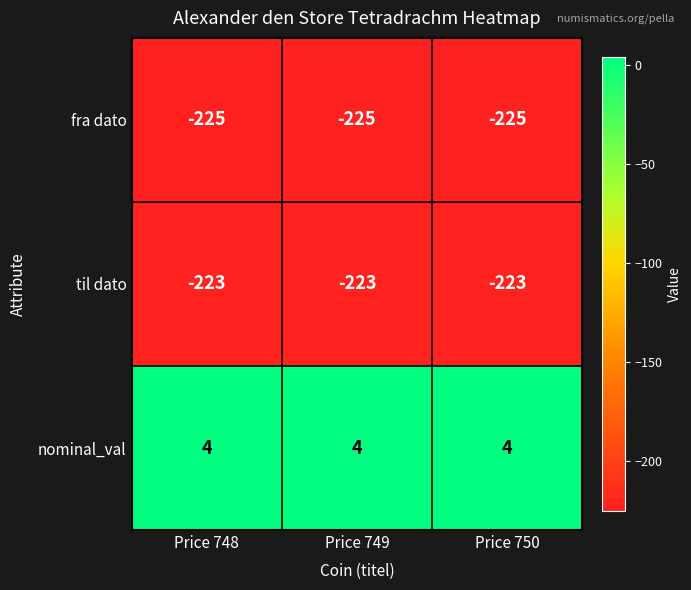

What is the smallest value displayed?

-225